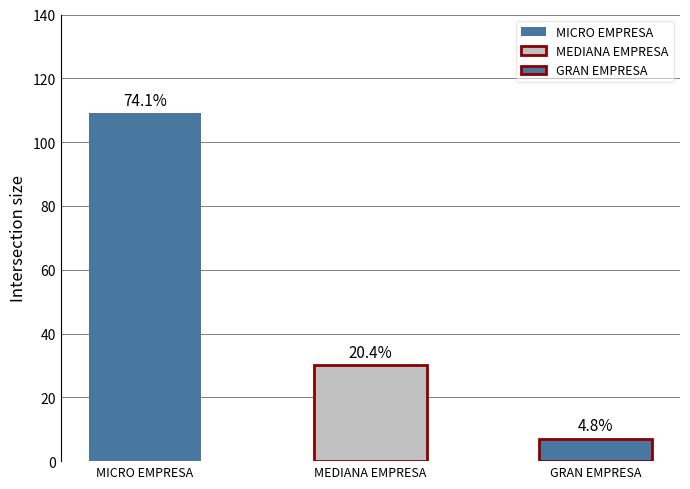

Is it true that MICRO EMPRESA equals 36 at MEDIANA EMPRESA?

False